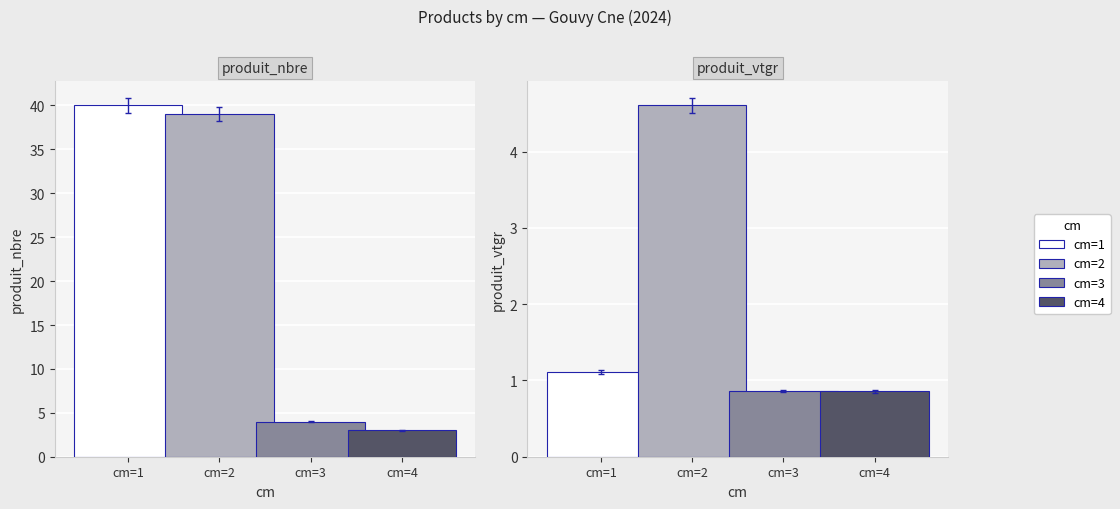

Reading left to right, transcribe all the data shown in this chart.

produit_nbre: 40.0	39.0	4.0	3.0
produit_vtgr: 1.1	4.6	0.9	0.9